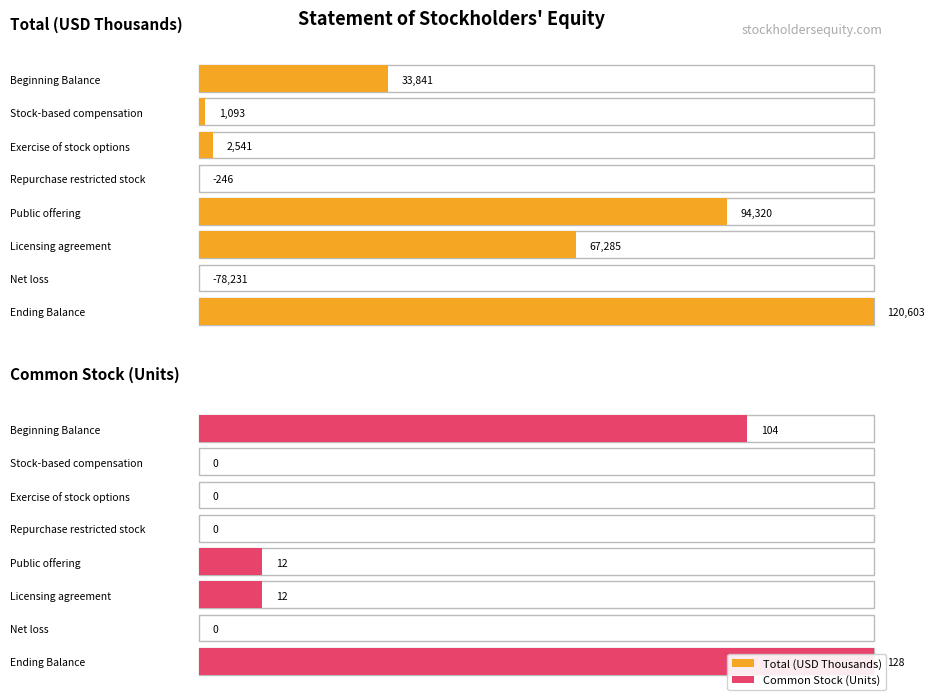

Rank the series at Stock-based compensation from lowest to highest value.

Common Stock, Total